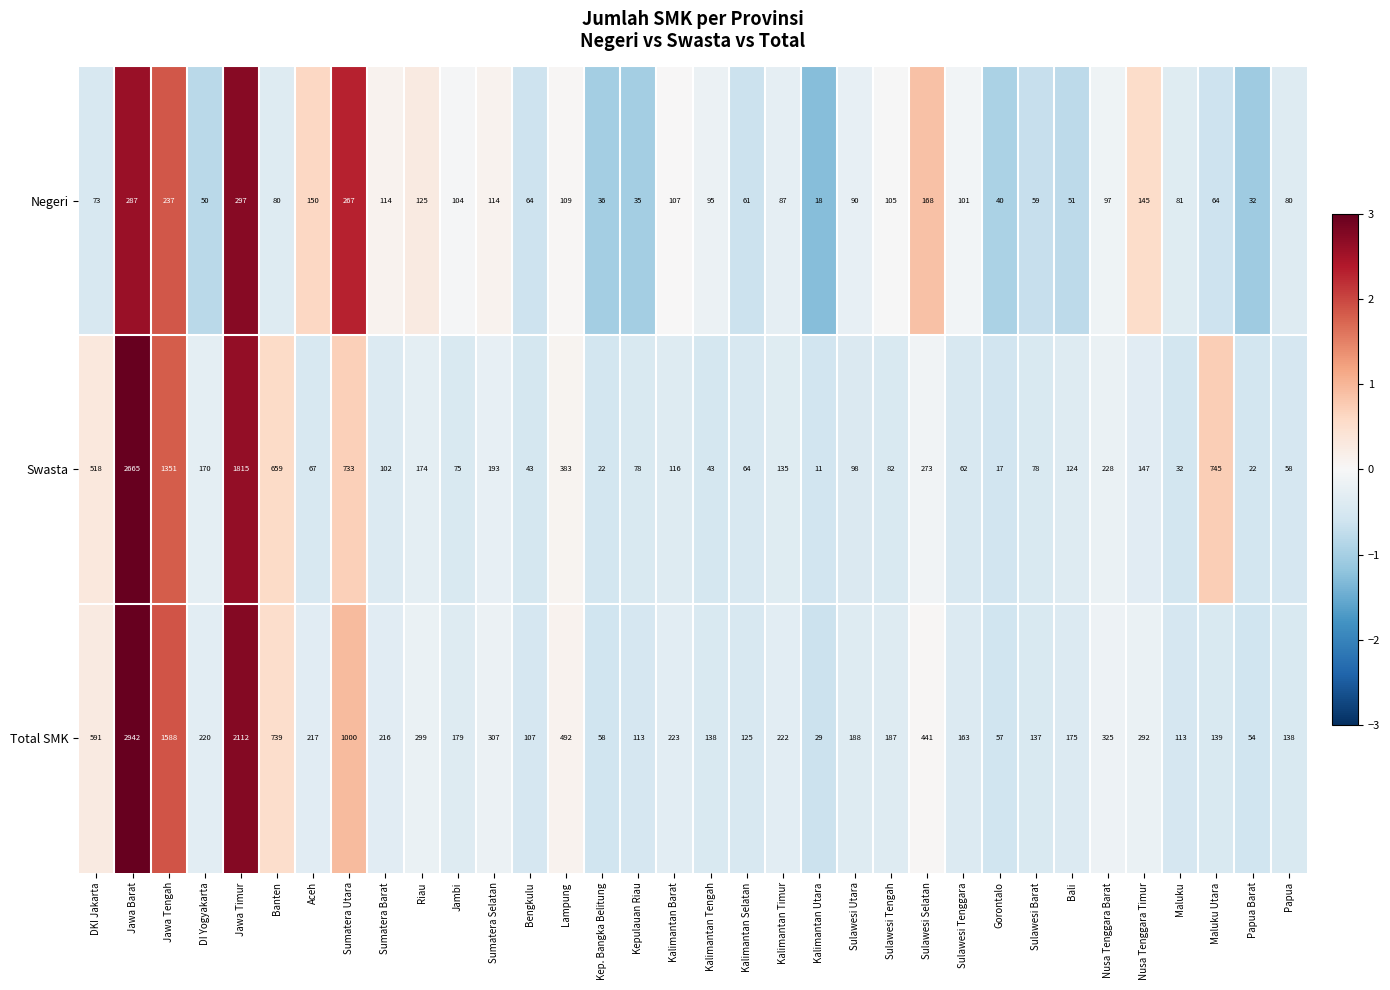

At how many categories does at least one series exceed 1500?

3